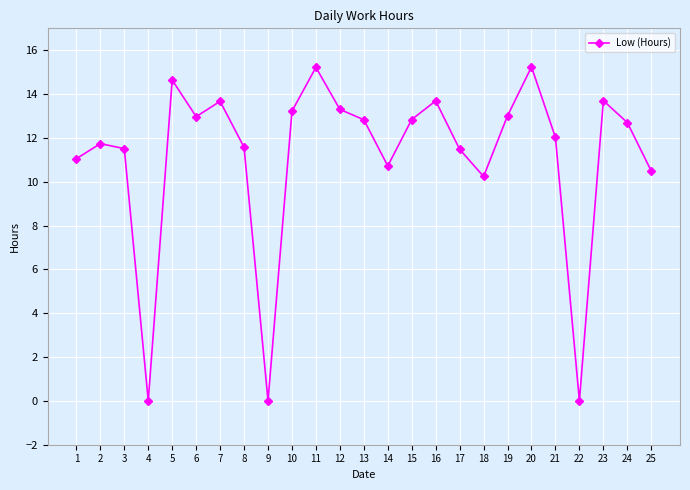

What value does the data have at 18?

10.2